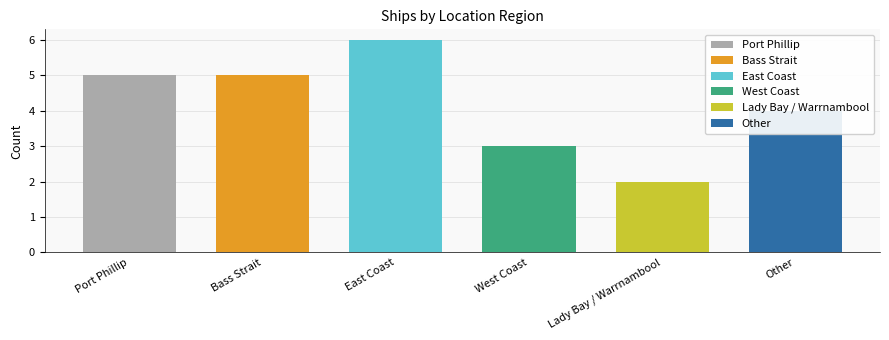

Are the bars horizontal?

No